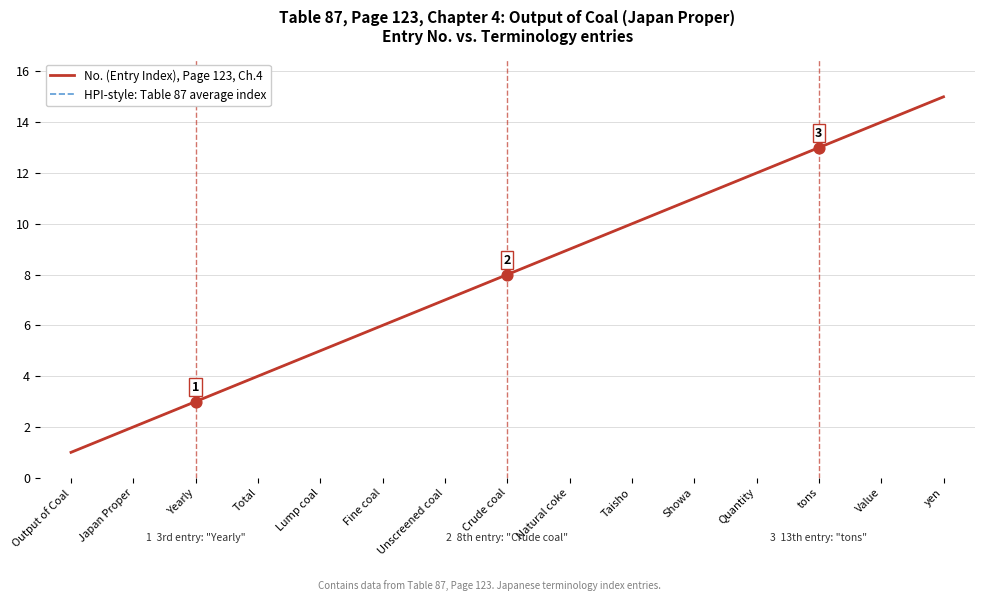

At which category is the sum across all series the highest?

yen